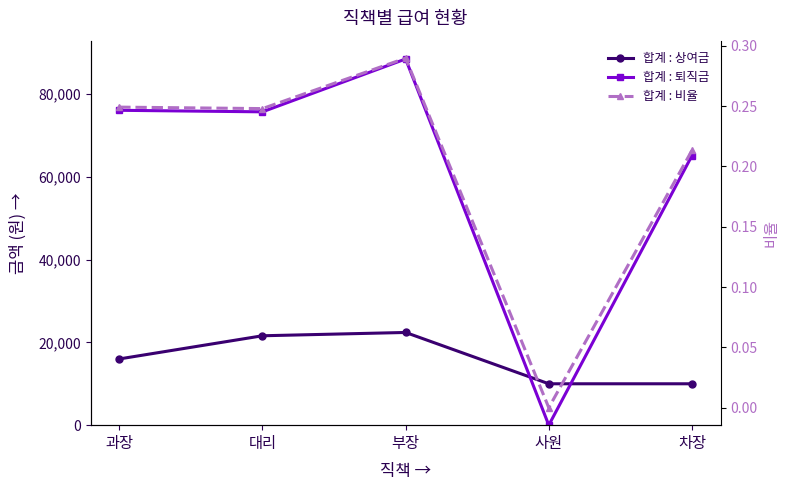

Which series has the widest spread of values?

합계 : 퇴직금